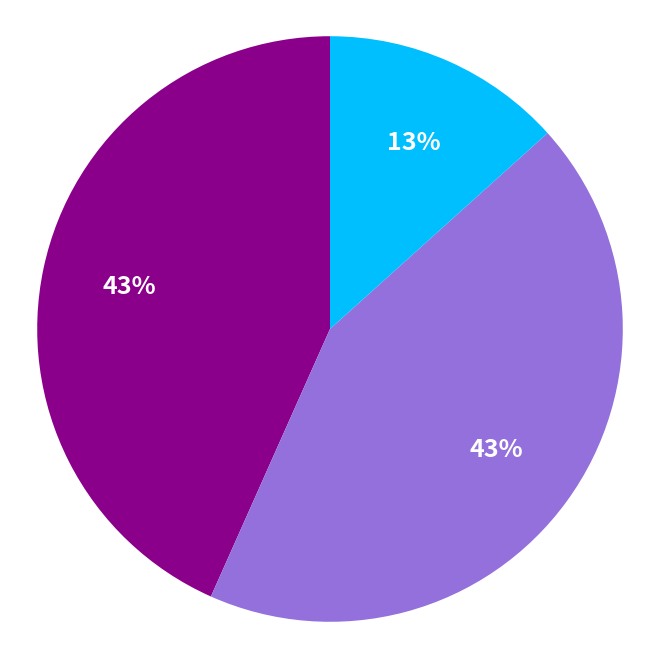

How many segments does this pie chart have?

3